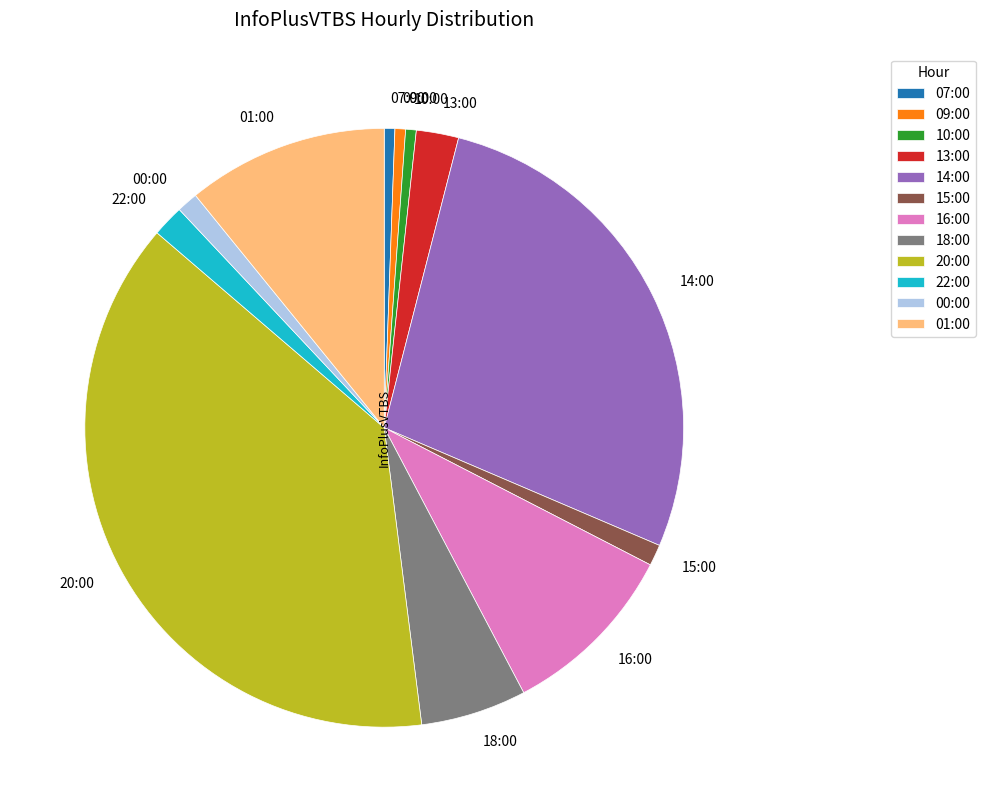

Is it true that 20:00 is 38% of the pie?

True